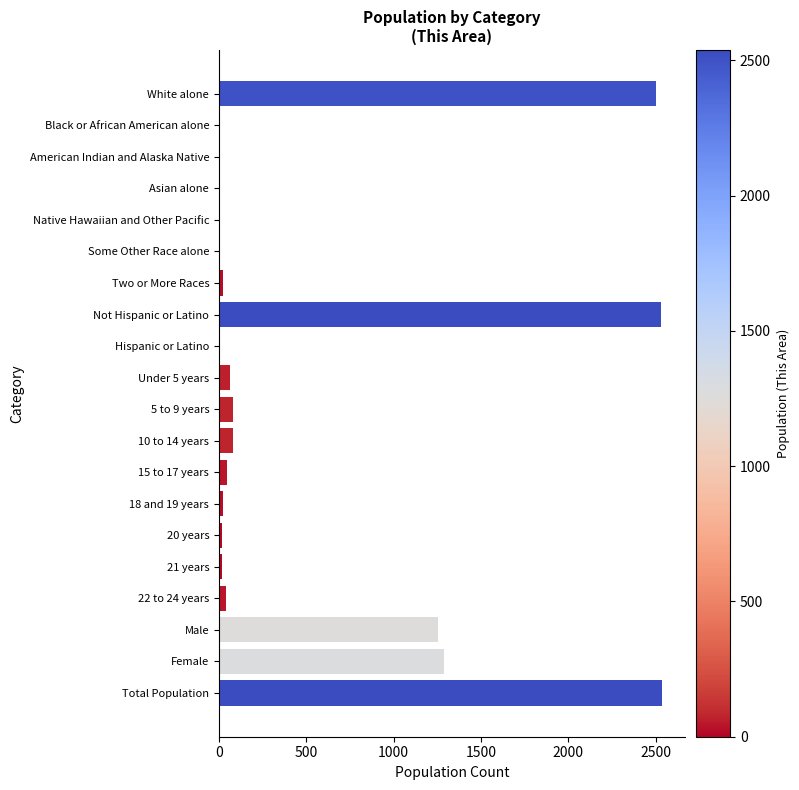

What is the greatest value displayed?

2538